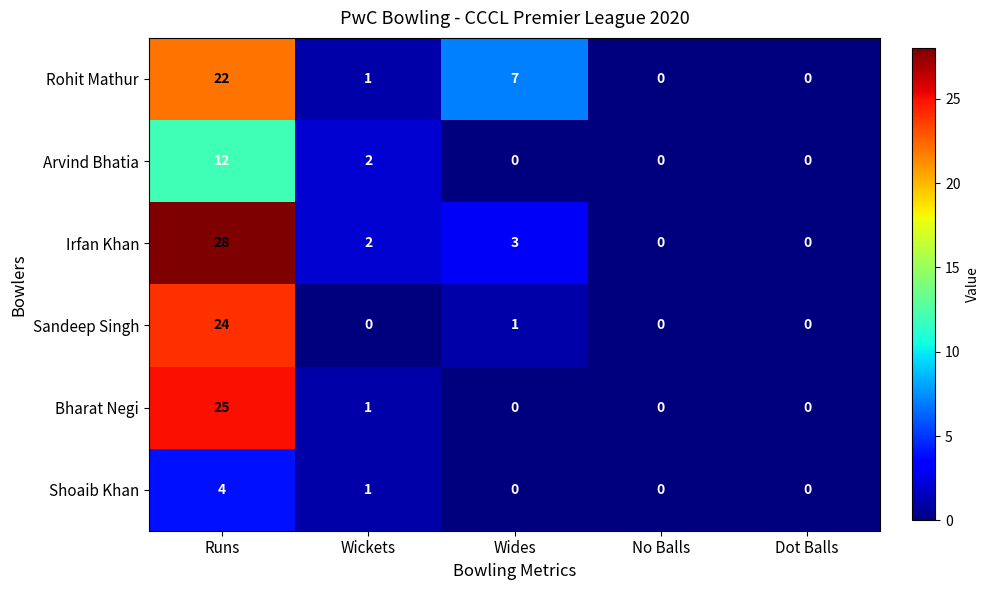

Reading left to right, list all the values displayed in this chart.

Rohit Mathur: Runs=22	Wickets=1	Wides=7	No Balls=0	Dot Balls=0
Arvind Bhatia: Runs=12	Wickets=2	Wides=0	No Balls=0	Dot Balls=0
Irfan Khan: Runs=28	Wickets=2	Wides=3	No Balls=0	Dot Balls=0
Sandeep Singh: Runs=24	Wickets=0	Wides=1	No Balls=0	Dot Balls=0
Bharat Negi: Runs=25	Wickets=1	Wides=0	No Balls=0	Dot Balls=0
Shoaib Khan: Runs=4	Wickets=1	Wides=0	No Balls=0	Dot Balls=0